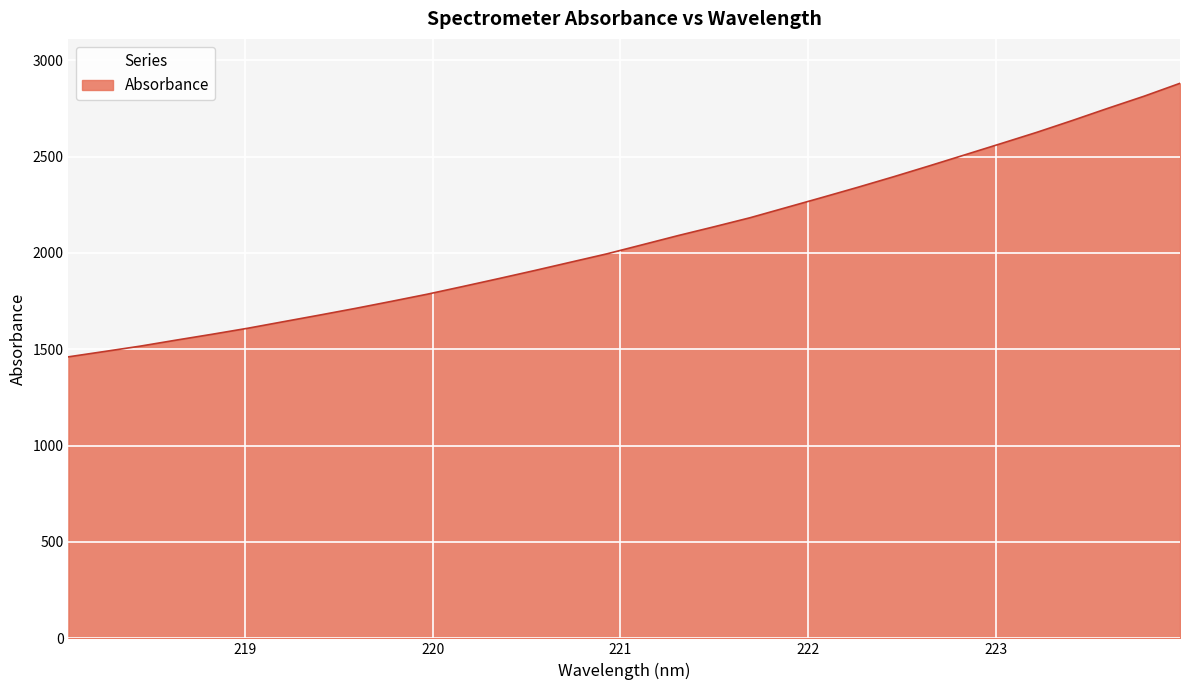

What is the difference between the maximum and minimum values?

1419.3